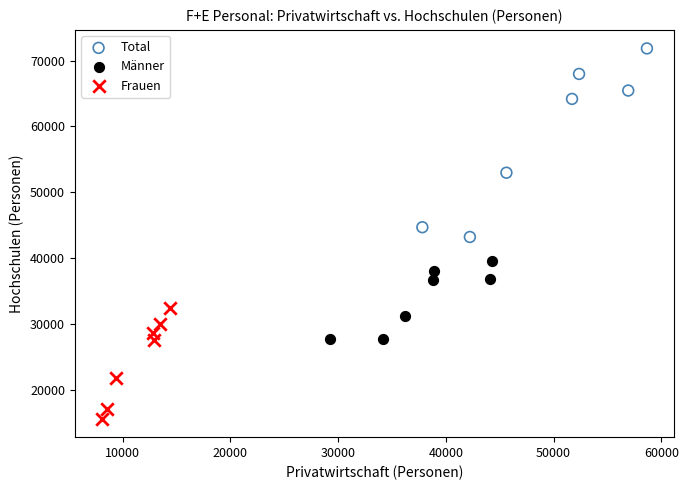

What are all the series names shown in the legend?

Total, Männer, Frauen